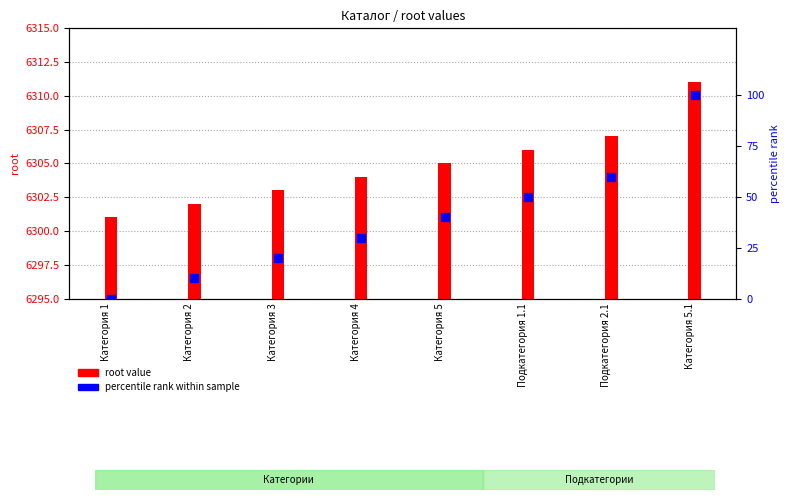

Which series reaches the minimum Y coordinate?

percentile rank